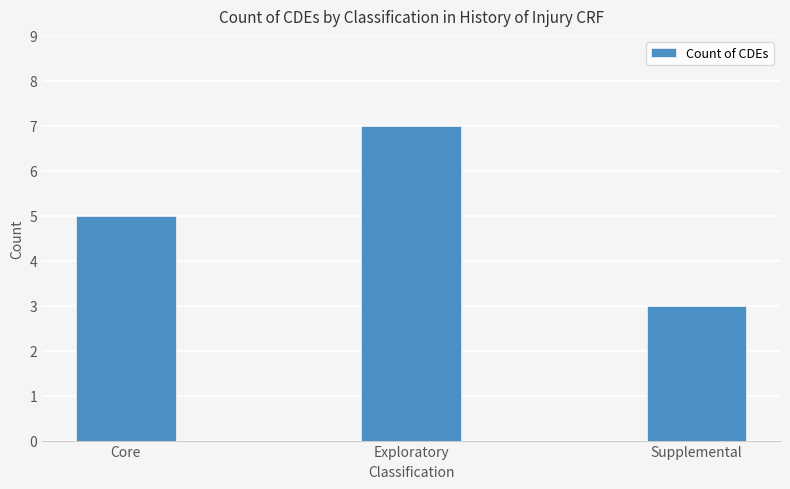

Reading left to right, transcribe all the data shown in this chart.

5	7	3